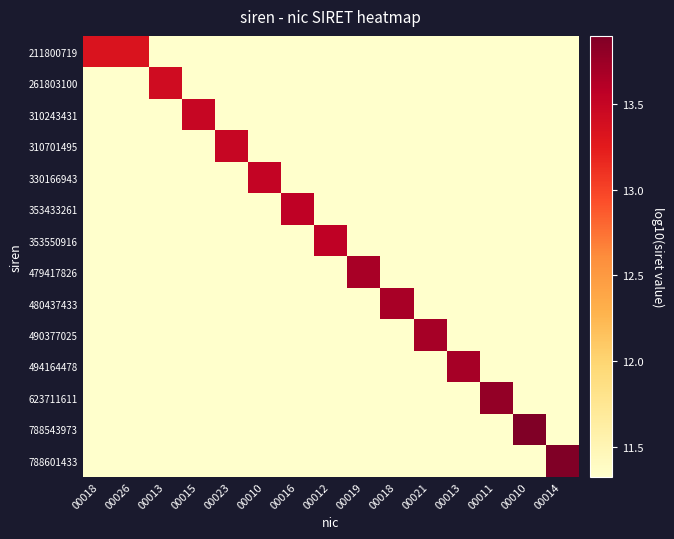

Reading left to right, transcribe all the data shown in this chart.

211800719: 00018=13.3	00026=13.3	00013=11.3	00015=11.3	00023=11.3	00010=11.3	00016=11.3	00012=11.3	00019=11.3	00018=11.3	00021=11.3	00013=11.3	00011=11.3	00010=11.3	00014=11.3
261803100: 00018=11.3	00026=11.3	00013=13.4	00015=11.3	00023=11.3	00010=11.3	00016=11.3	00012=11.3	00019=11.3	00018=11.3	00021=11.3	00013=11.3	00011=11.3	00010=11.3	00014=11.3
310243431: 00018=11.3	00026=11.3	00013=11.3	00015=13.5	00023=11.3	00010=11.3	00016=11.3	00012=11.3	00019=11.3	00018=11.3	00021=11.3	00013=11.3	00011=11.3	00010=11.3	00014=11.3
310701495: 00018=11.3	00026=11.3	00013=11.3	00015=11.3	00023=13.5	00010=11.3	00016=11.3	00012=11.3	00019=11.3	00018=11.3	00021=11.3	00013=11.3	00011=11.3	00010=11.3	00014=11.3
330166943: 00018=11.3	00026=11.3	00013=11.3	00015=11.3	00023=11.3	00010=13.5	00016=11.3	00012=11.3	00019=11.3	00018=11.3	00021=11.3	00013=11.3	00011=11.3	00010=11.3	00014=11.3
353433261: 00018=11.3	00026=11.3	00013=11.3	00015=11.3	00023=11.3	00010=11.3	00016=13.5	00012=11.3	00019=11.3	00018=11.3	00021=11.3	00013=11.3	00011=11.3	00010=11.3	00014=11.3
353550916: 00018=11.3	00026=11.3	00013=11.3	00015=11.3	00023=11.3	00010=11.3	00016=11.3	00012=13.5	00019=11.3	00018=11.3	00021=11.3	00013=11.3	00011=11.3	00010=11.3	00014=11.3
479417826: 00018=11.3	00026=11.3	00013=11.3	00015=11.3	00023=11.3	00010=11.3	00016=11.3	00012=11.3	00019=13.7	00018=11.3	00021=11.3	00013=11.3	00011=11.3	00010=11.3	00014=11.3
480437433: 00018=11.3	00026=11.3	00013=11.3	00015=11.3	00023=11.3	00010=11.3	00016=11.3	00012=11.3	00019=11.3	00018=13.7	00021=11.3	00013=11.3	00011=11.3	00010=11.3	00014=11.3
490377025: 00018=11.3	00026=11.3	00013=11.3	00015=11.3	00023=11.3	00010=11.3	00016=11.3	00012=11.3	00019=11.3	00018=11.3	00021=13.7	00013=11.3	00011=11.3	00010=11.3	00014=11.3
494164478: 00018=11.3	00026=11.3	00013=11.3	00015=11.3	00023=11.3	00010=11.3	00016=11.3	00012=11.3	00019=11.3	00018=11.3	00021=11.3	00013=13.7	00011=11.3	00010=11.3	00014=11.3
623711611: 00018=11.3	00026=11.3	00013=11.3	00015=11.3	00023=11.3	00010=11.3	00016=11.3	00012=11.3	00019=11.3	00018=11.3	00021=11.3	00013=11.3	00011=13.8	00010=11.3	00014=11.3
788543973: 00018=11.3	00026=11.3	00013=11.3	00015=11.3	00023=11.3	00010=11.3	00016=11.3	00012=11.3	00019=11.3	00018=11.3	00021=11.3	00013=11.3	00011=11.3	00010=13.9	00014=11.3
788601433: 00018=11.3	00026=11.3	00013=11.3	00015=11.3	00023=11.3	00010=11.3	00016=11.3	00012=11.3	00019=11.3	00018=11.3	00021=11.3	00013=11.3	00011=11.3	00010=11.3	00014=13.9